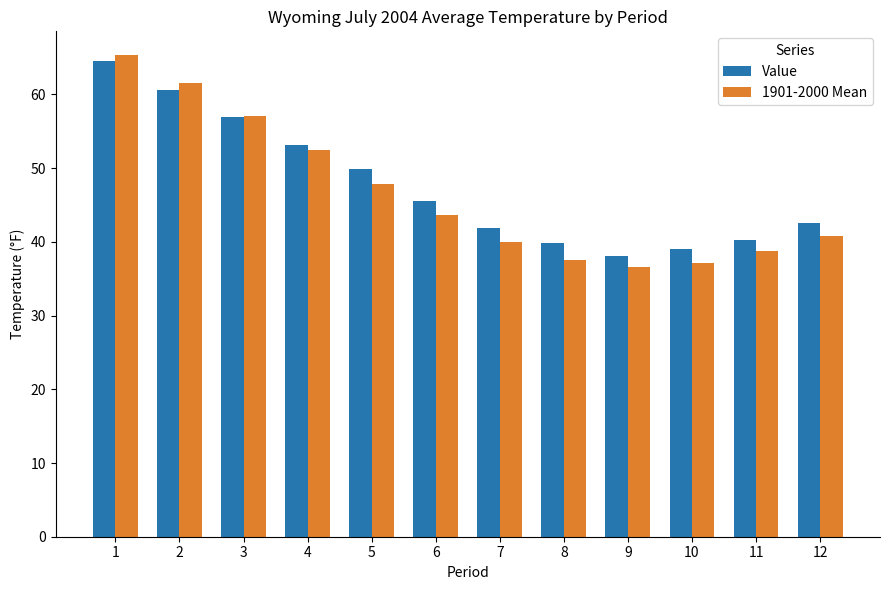

What is the minimum value shown in the chart?

36.6